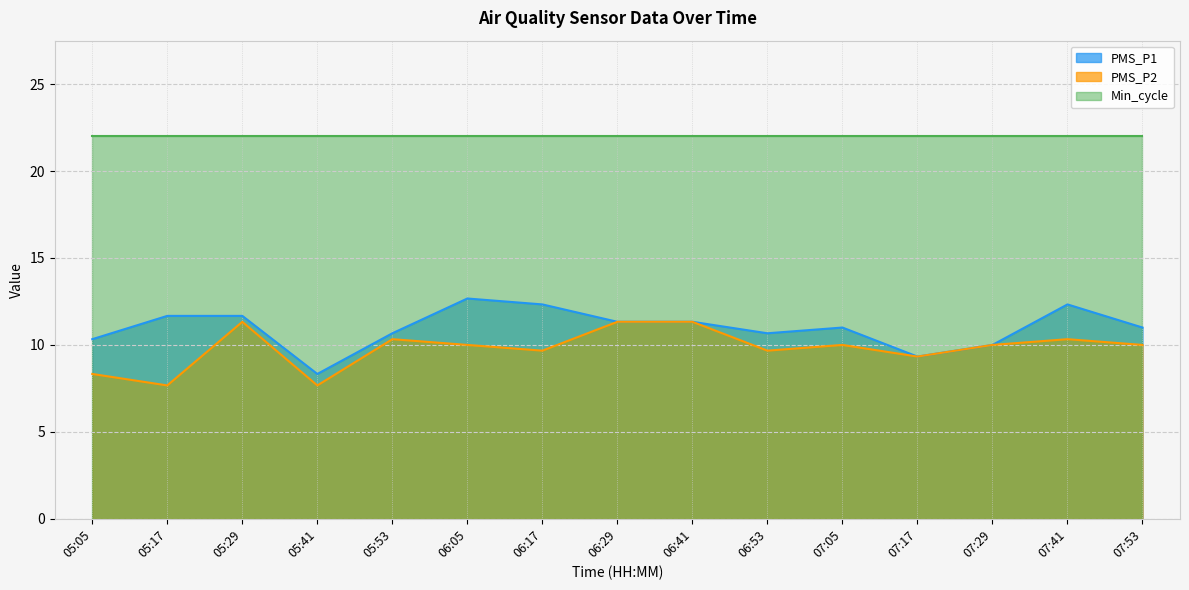

At which label does PMS_P1 first exceed 11?

05:17